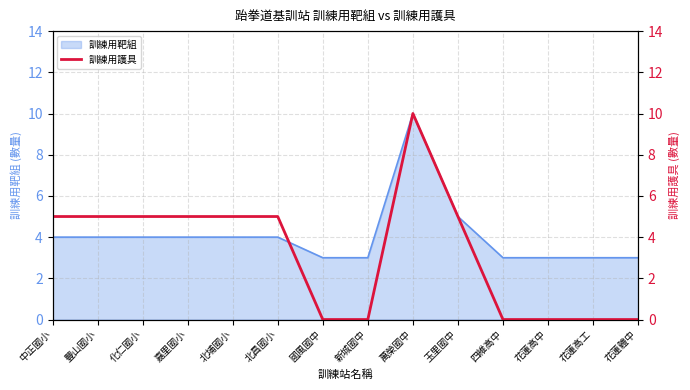

Is it true that the value at 國風國中 is -7?

False